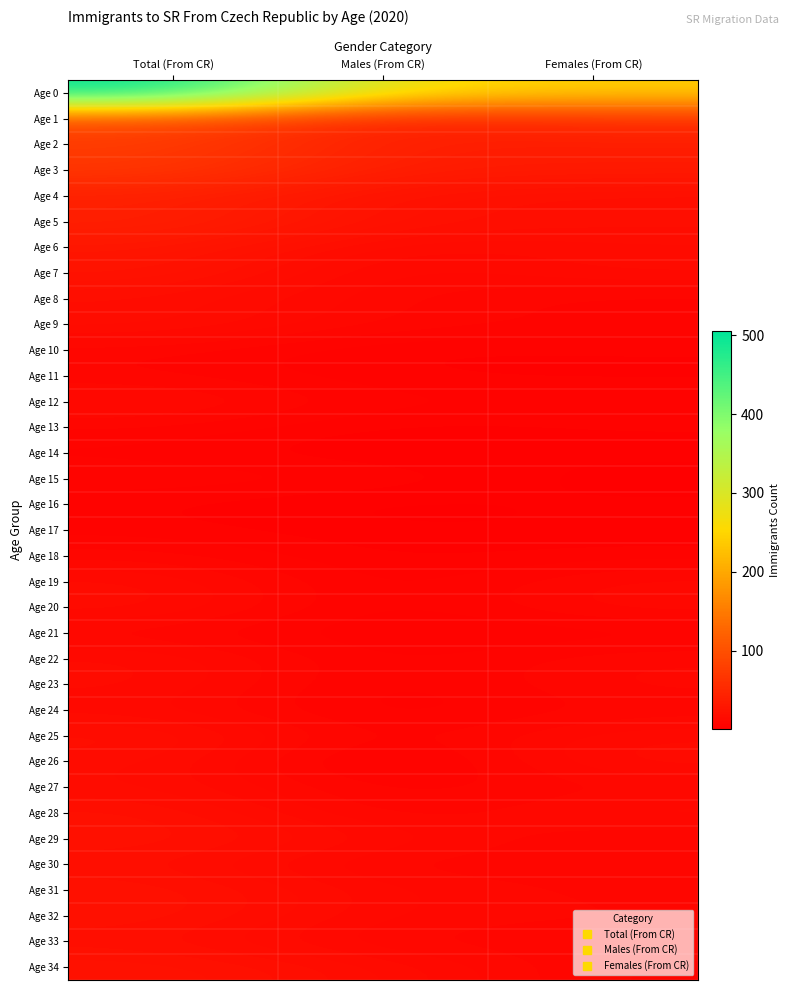

Which series has the largest total across all categories?

Age 0